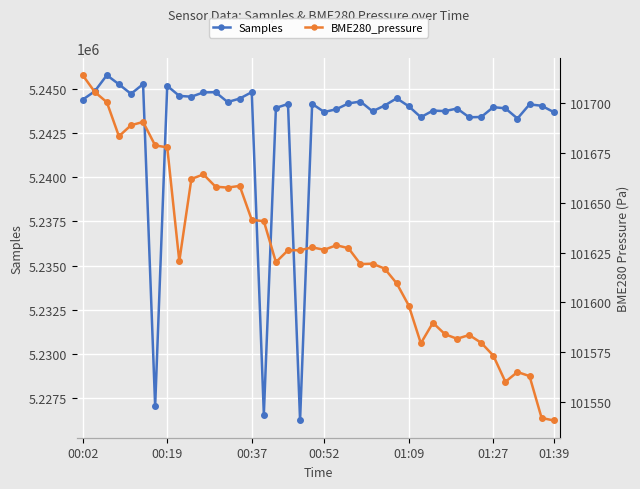

What is the maximum value for Samples?

5245776